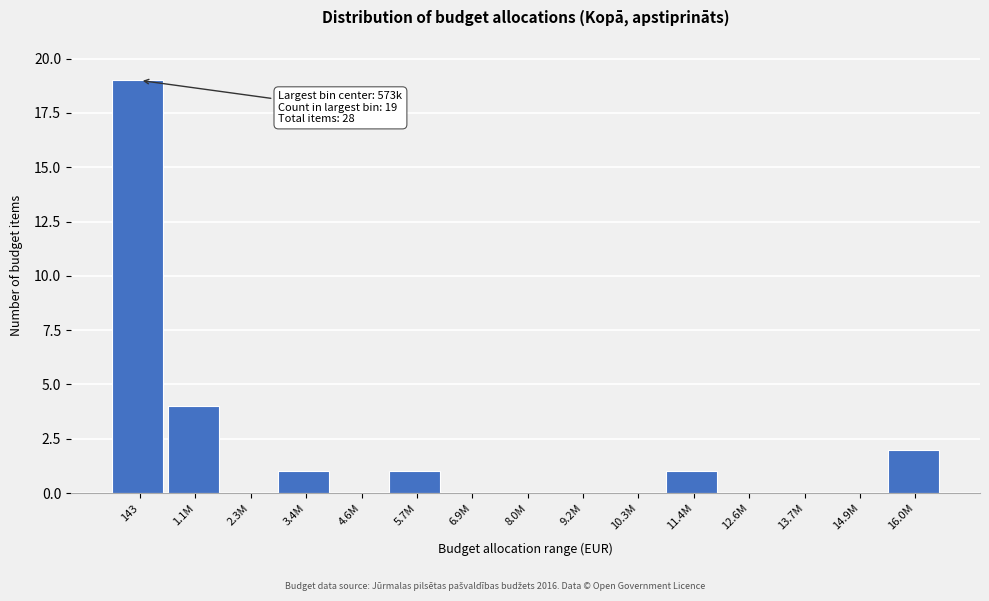

Reading left to right, transcribe all the data shown in this chart.

143=19	1.1M=4	2.3M=0	3.4M=1	4.6M=0	5.7M=1	6.9M=0	8.0M=0	9.2M=0	10.3M=0	11.4M=1	12.6M=0	13.7M=0	14.9M=0	16.0M=2